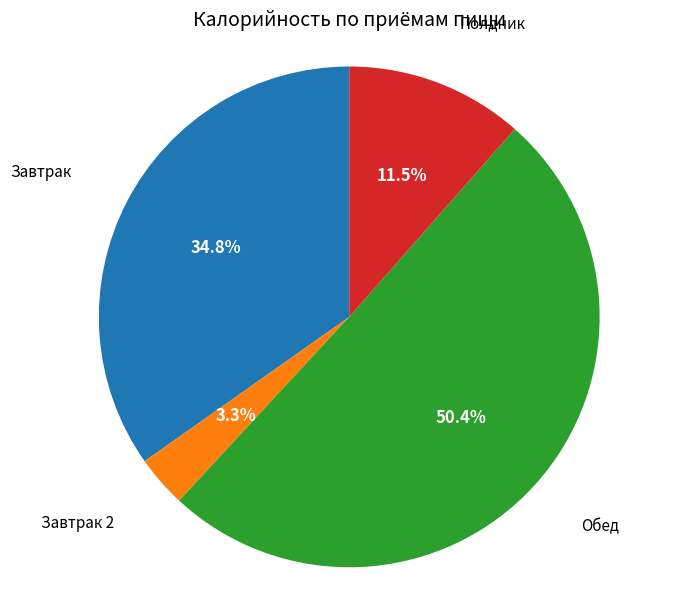

Rank the categories by value from highest to lowest.

Обед, Завтрак, Полдник, Завтрак 2